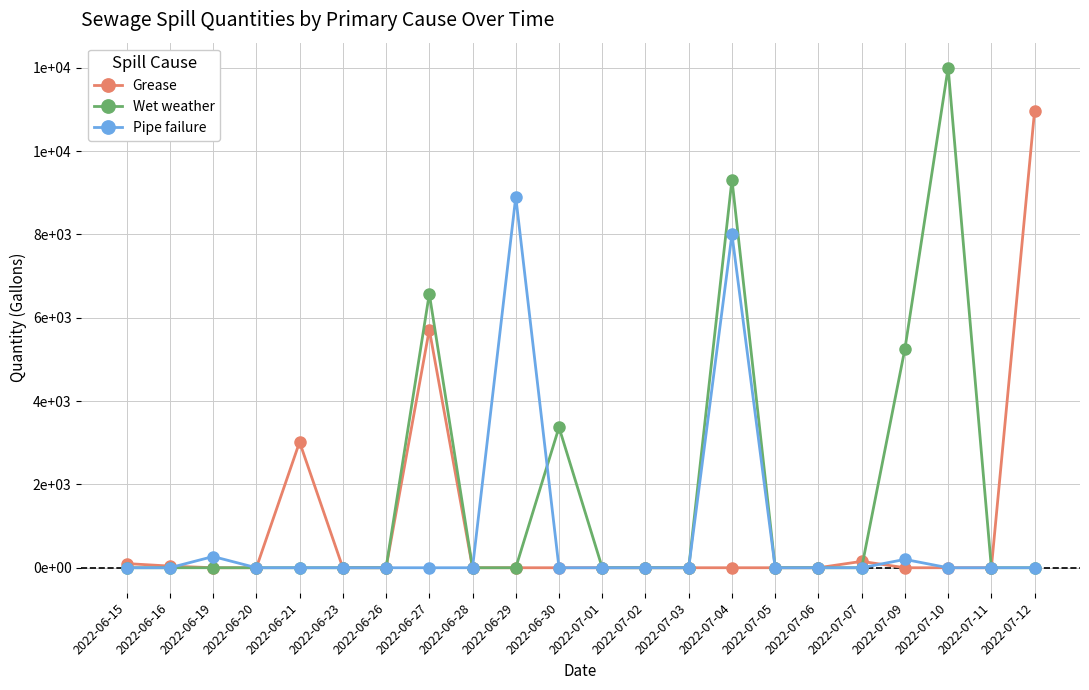

Does the chart have visible grid lines?

Yes